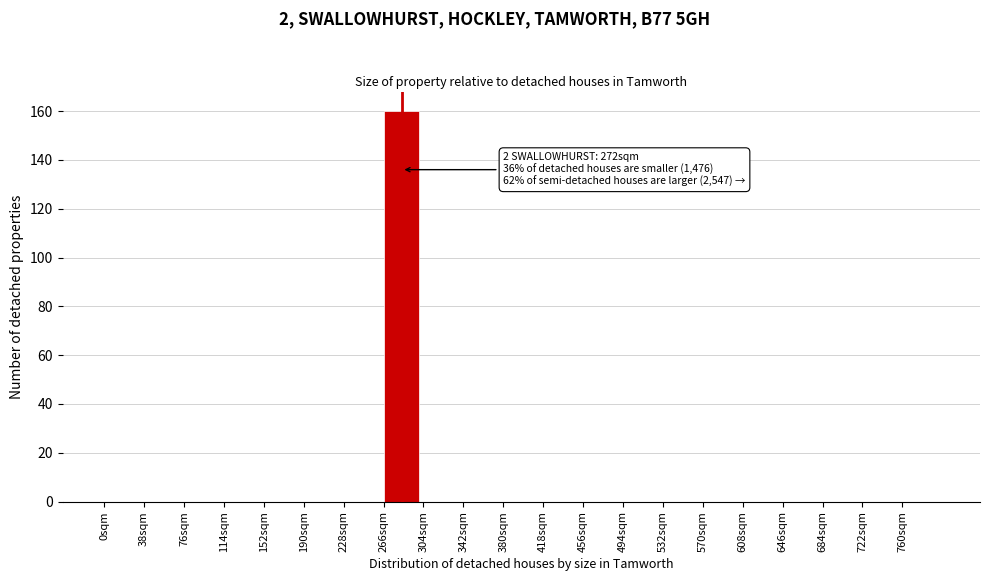

Which range on the x-axis has the tallest bar?

266 to 304